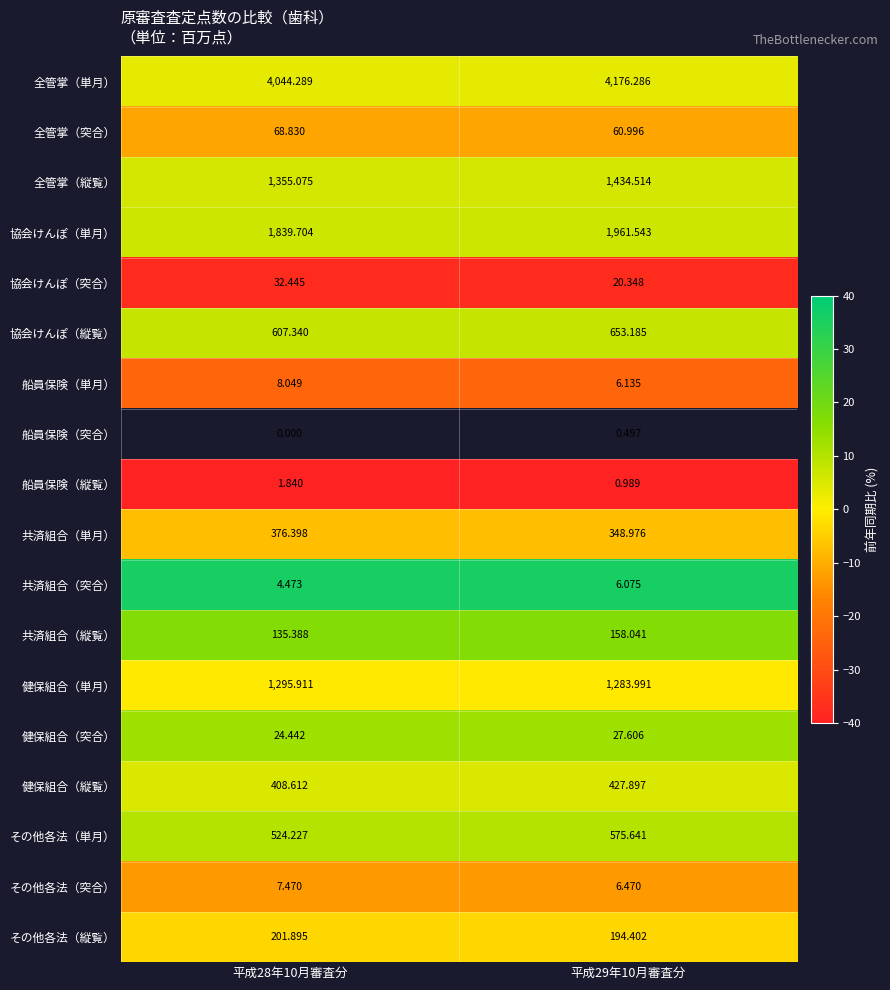

What is the minimum value for その他各法（突合）?

-13.4